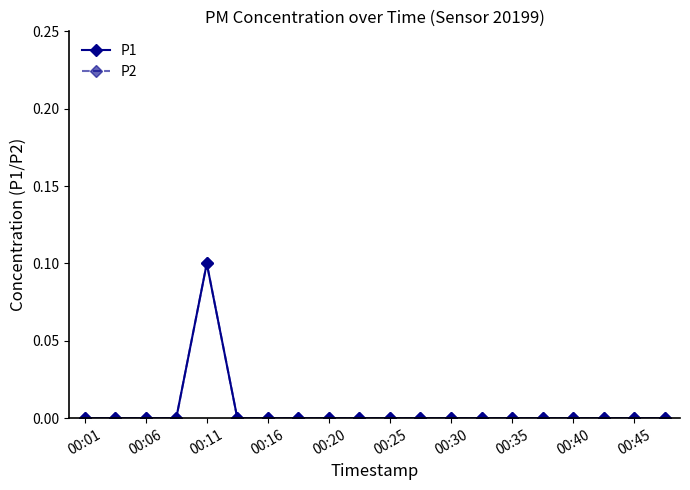

Where is P1 nearest to the value 0?

00:01